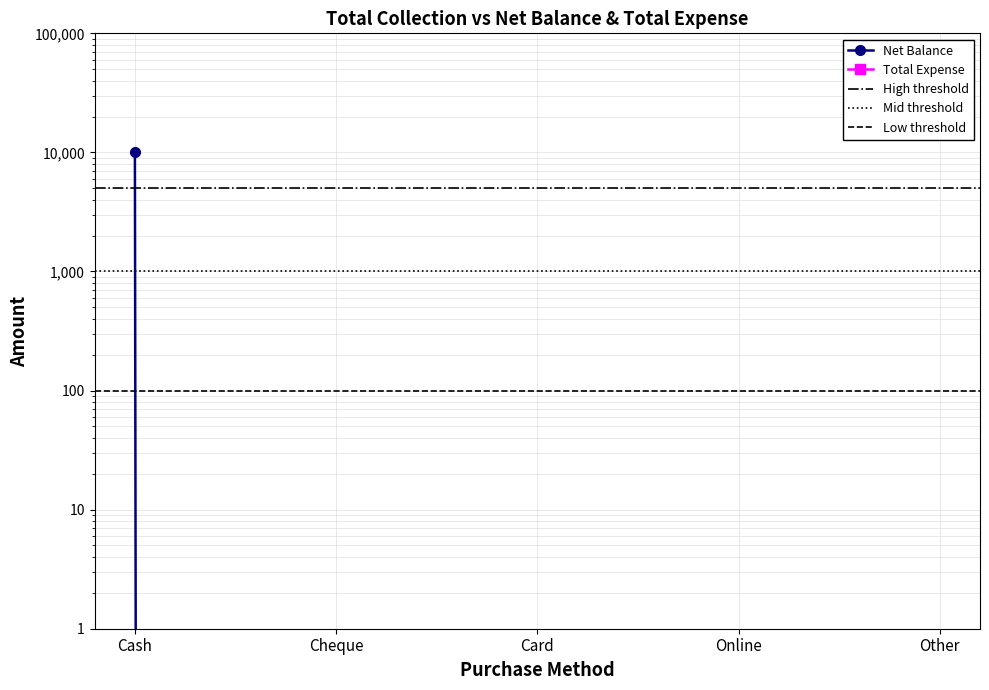

Does the chart have visible grid lines?

Yes